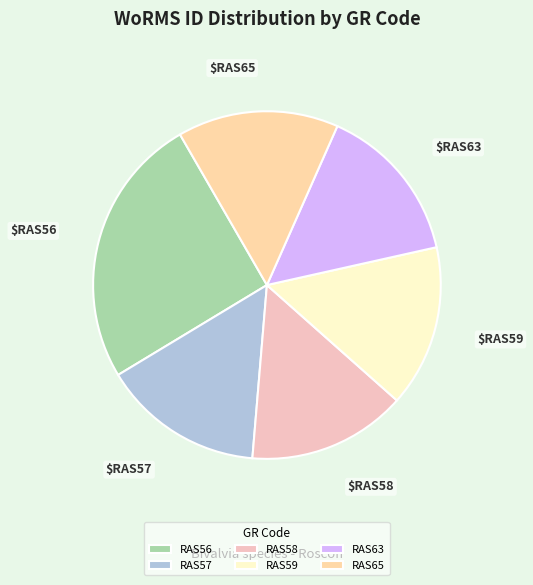

Count the number of slices in the pie.

6